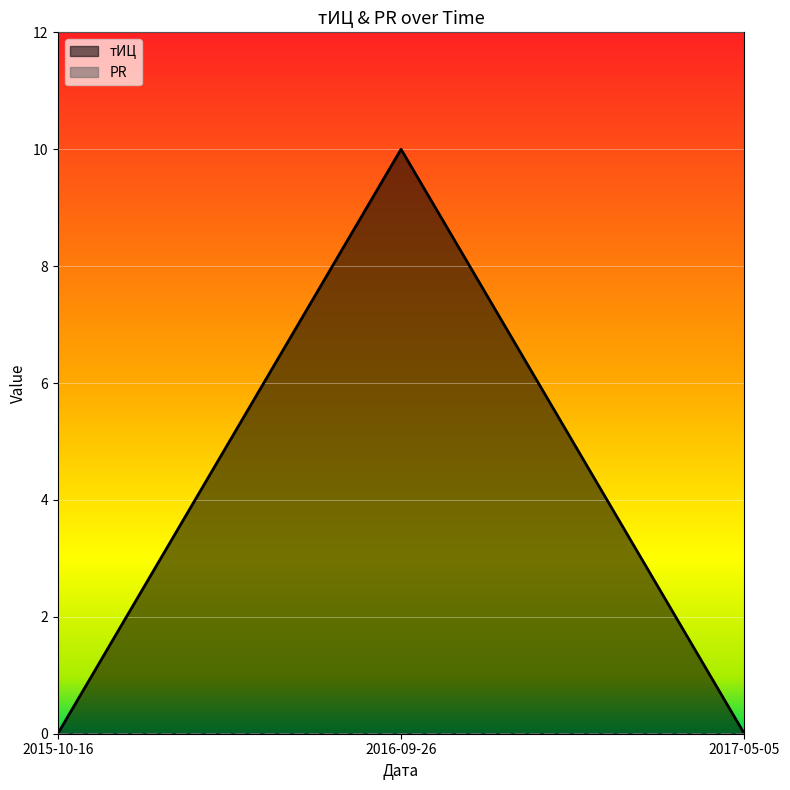

Rank the categories by value from highest to lowest.

2016-09-26, 2015-10-16, 2017-05-05